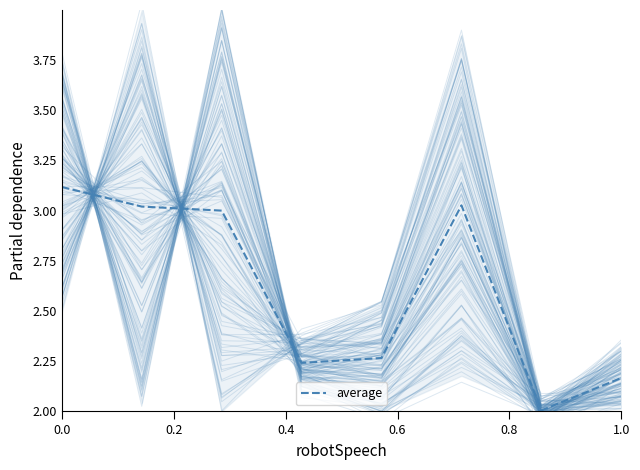

How many interior local valleys (lower than both neighbors) does the data have?

2